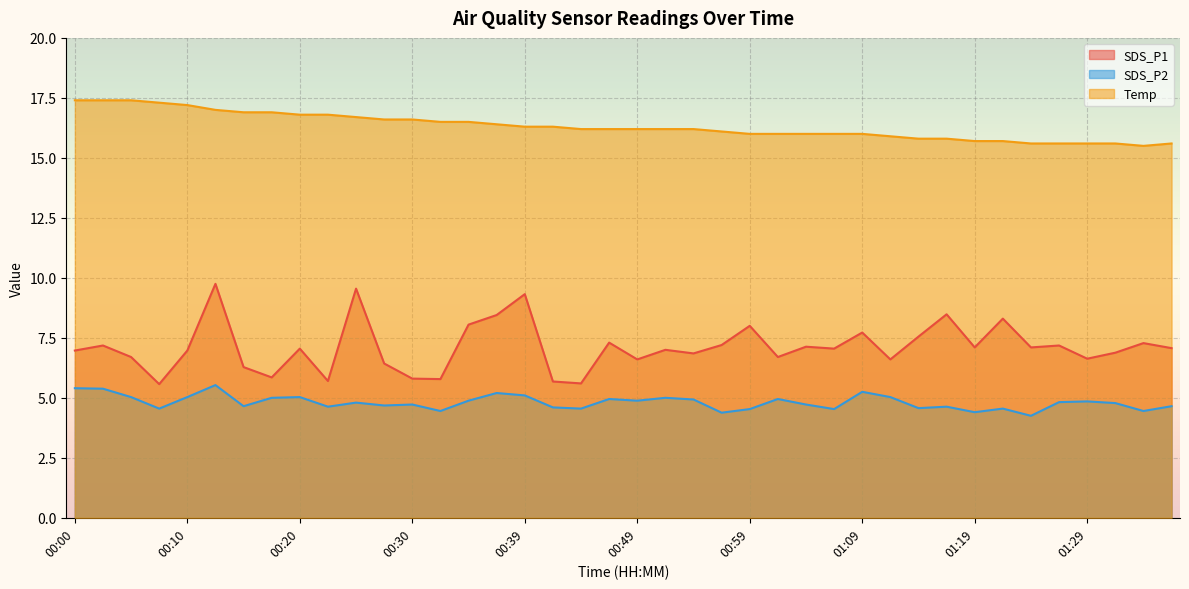

True or false: SDS_P2 and SDS_P1 cross at least once.

False